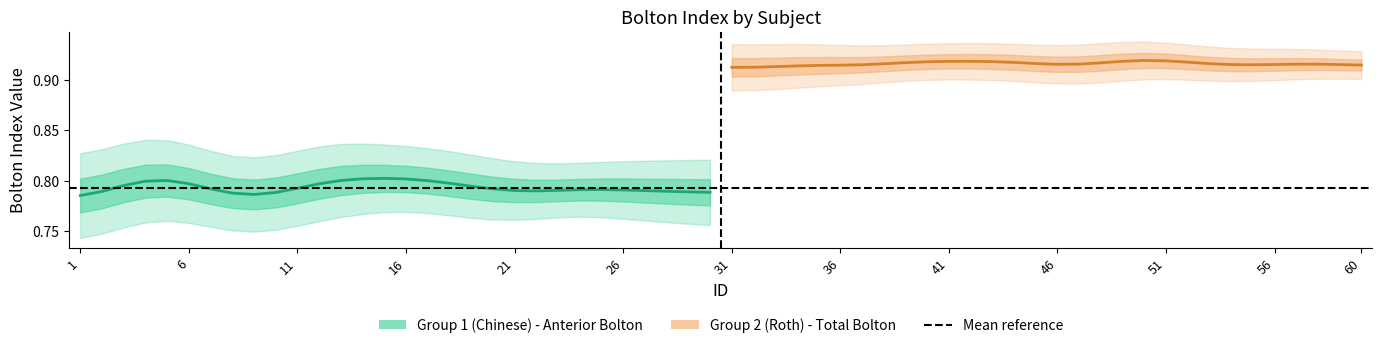

Reading left to right, what are all the values shown in this chart?

anterior Bolton index: 0.8	0.8	0.8	0.8	0.8	0.8	0.8	0.8	0.8	0.8	0.8	0.8	0.8	0.8	0.8	0.8	0.8	0.8	0.8	0.8	0.8	0.8	0.8	0.8	0.8	0.8	0.8	0.8	0.8	0.8
total Bolton index: 0.9	0.9	0.9	0.9	0.9	0.9	0.9	0.9	0.9	0.9	0.9	0.9	0.9	0.9	0.9	0.9	0.9	0.9	0.9	0.9	0.9	0.9	0.9	0.9	0.9	0.9	0.9	0.9	0.9	0.9